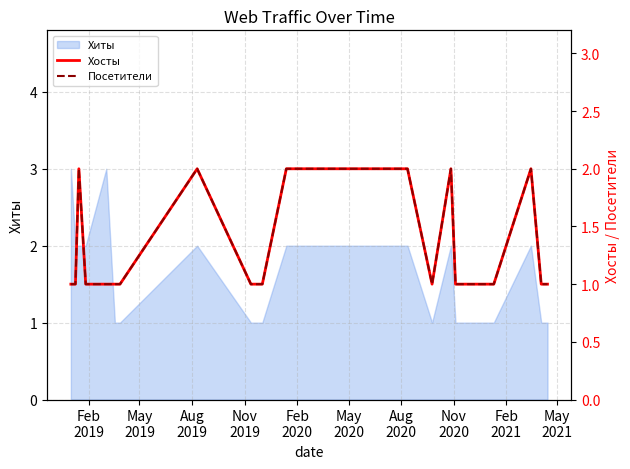

What is the highest value of the Хиты series?

3